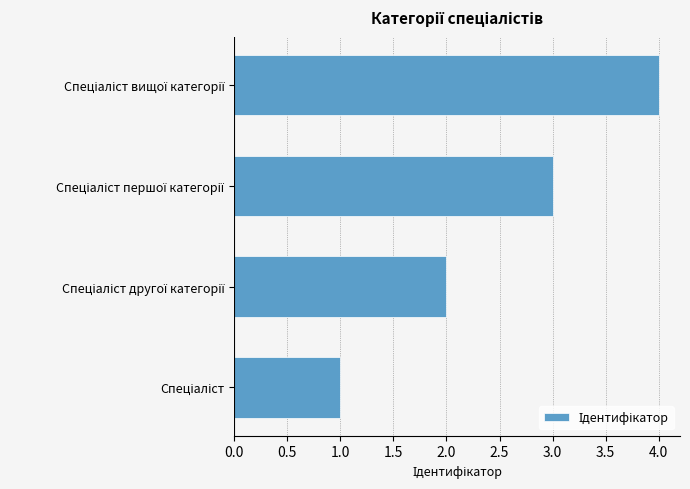

What is the difference between the maximum and minimum values?

3